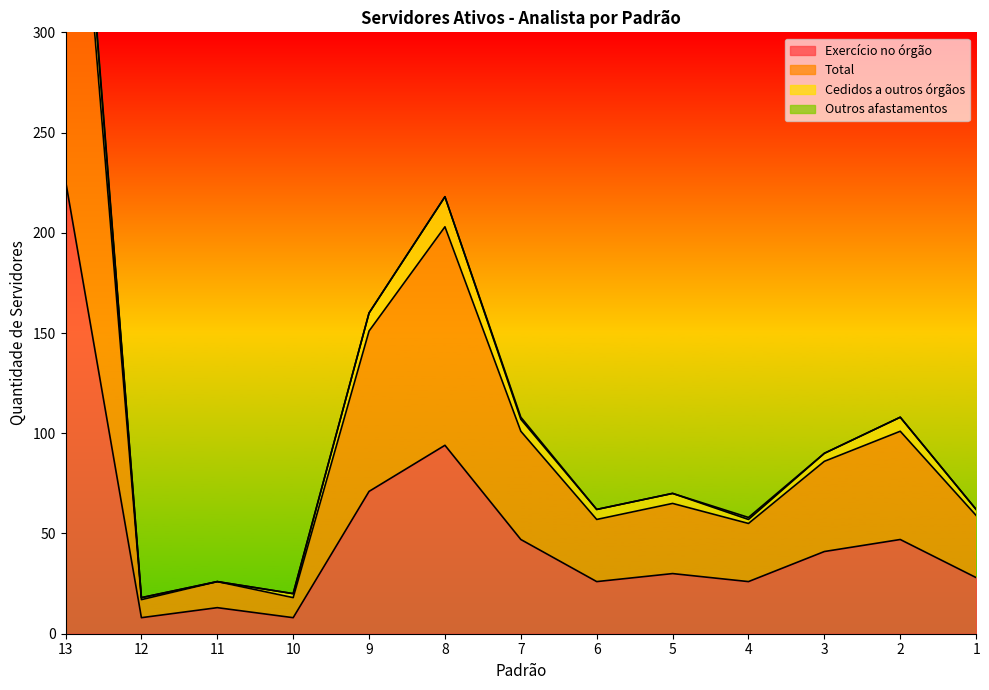

Reading right to left, what are all the values shown in this chart?

Exercício no órgão: 28	47	41	26	30	26	47	94	71	8	13	8	226
Total: 62	108	90	58	70	62	108	218	160	20	26	18	500